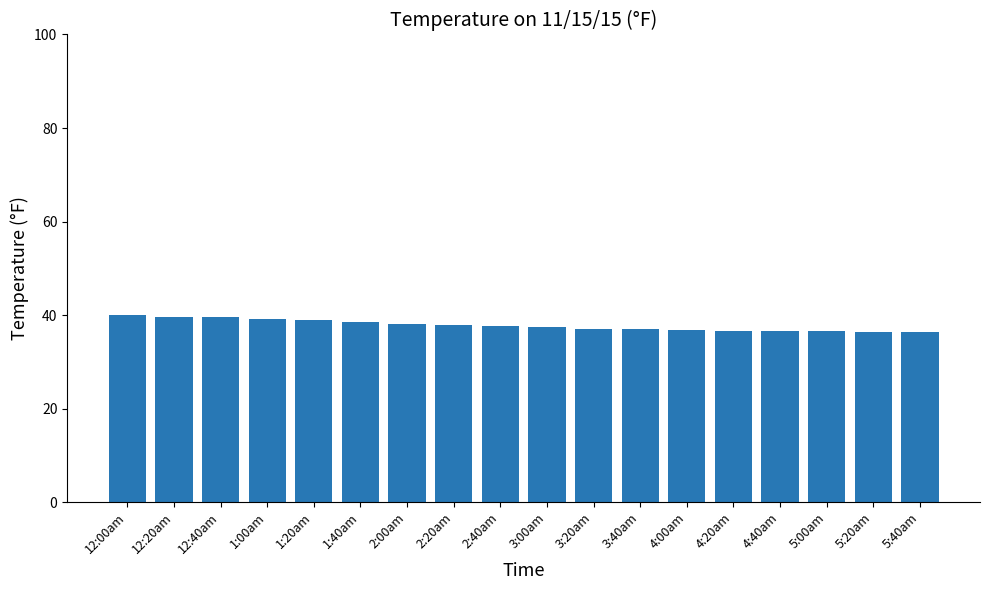

What is the ratio of the value at 4:00am to the value at 3:40am?

1.0